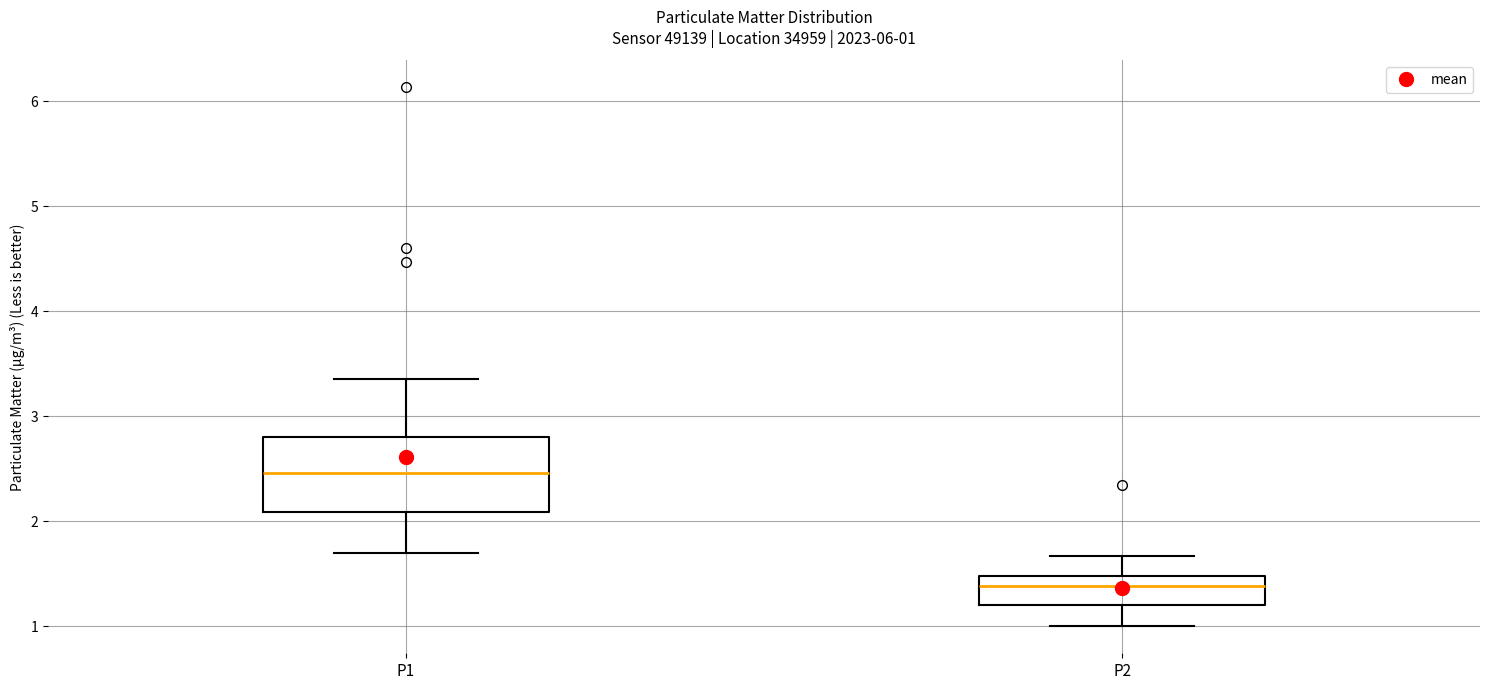

Comparing the boxes themselves (not the whiskers), which one is the tallest?

P1